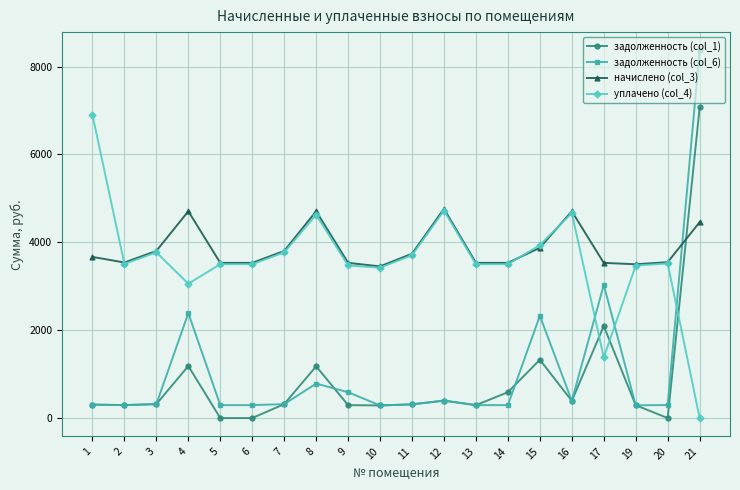

How many lines are shown in the chart?

4